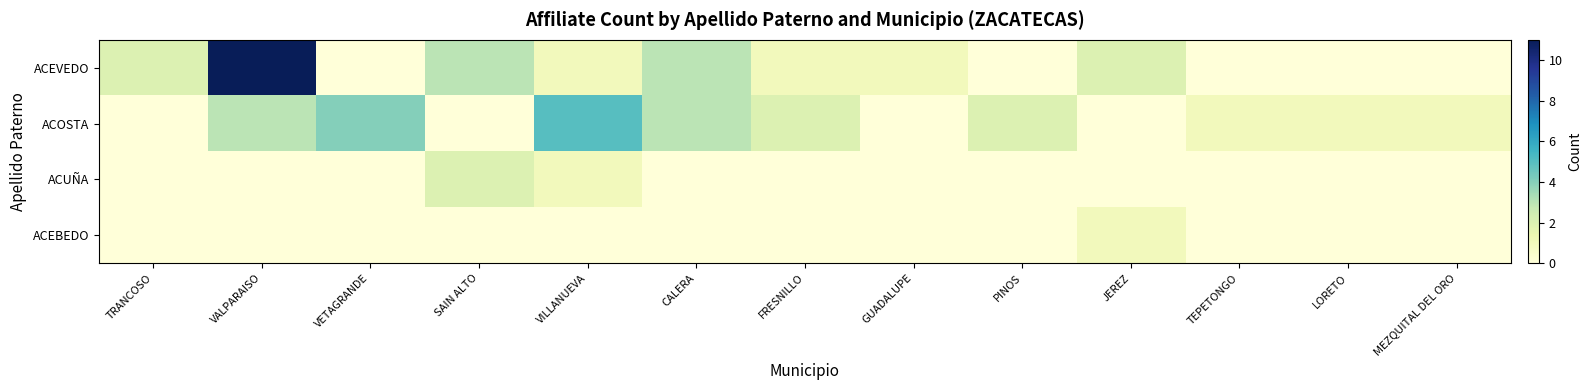

At which category is the sum across all series the highest?

VALPARAISO